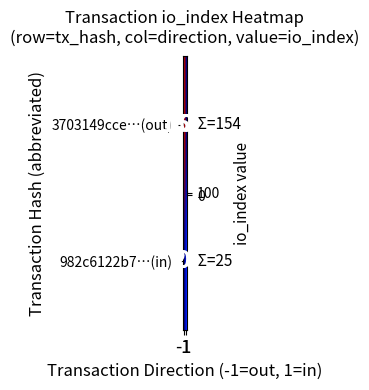

How many categories are shown in the chart?

2